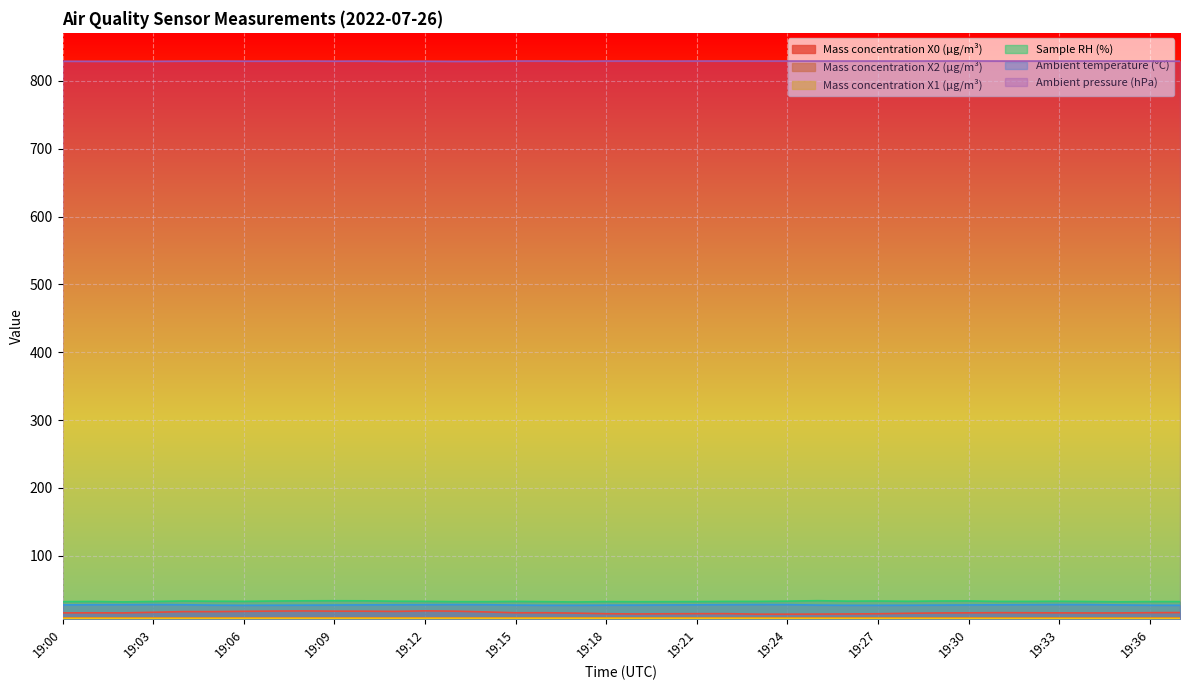

True or false: Ambient pressure (hPa) has a value of 1479.0 at 19:34.

False